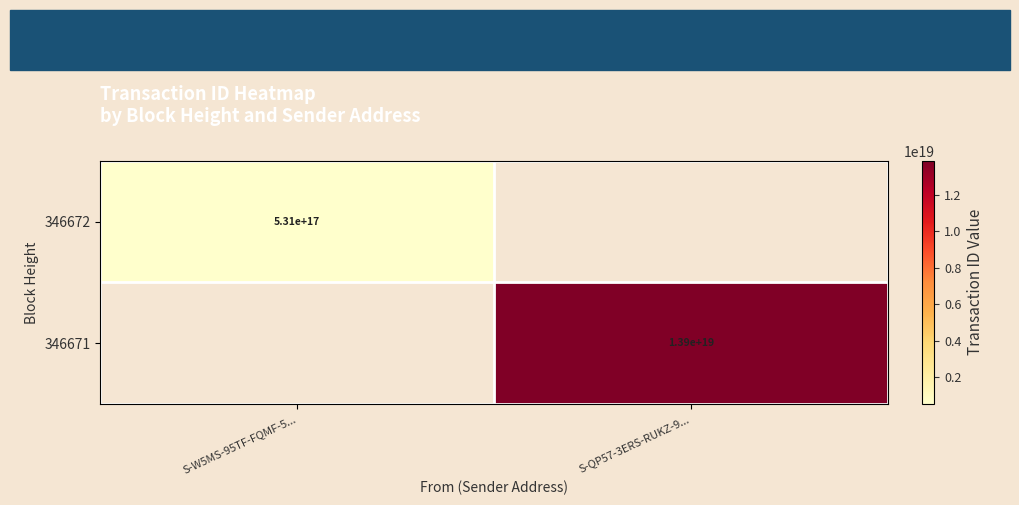

True or false: 346672 has a value of 531000000000000000 at S-W5MS-95TF-FQMF-5....

True